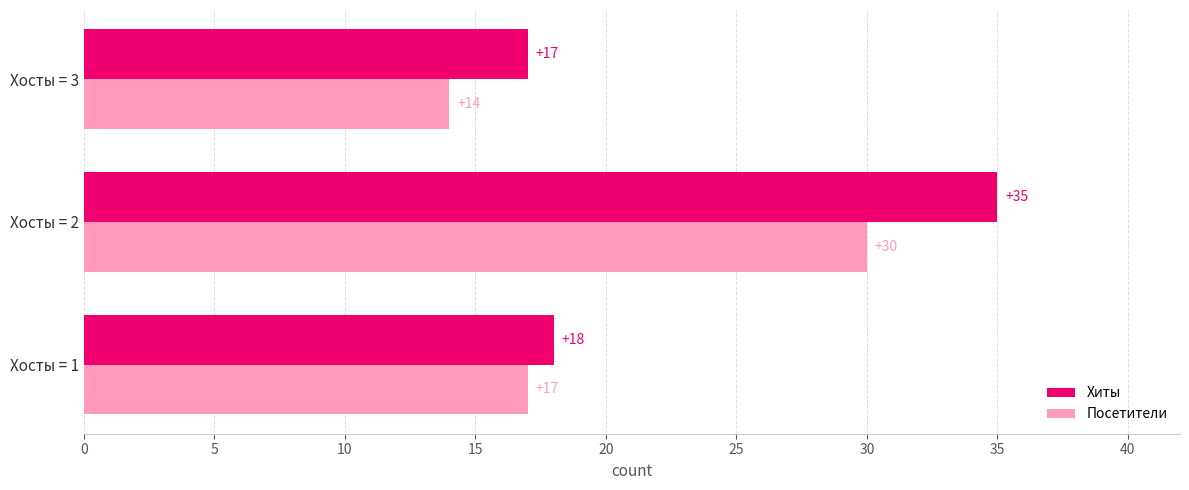

Which series changed the most between Хосты = 1 and Хосты = 2?

Хиты